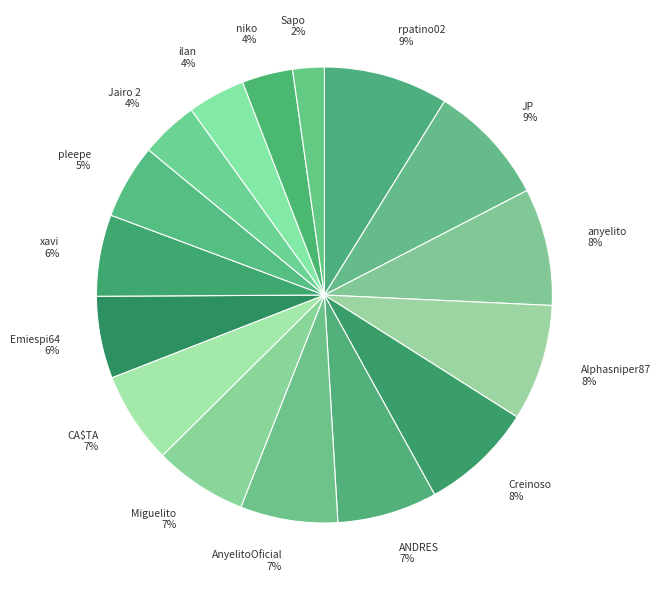

Does any single category account for the majority?

No